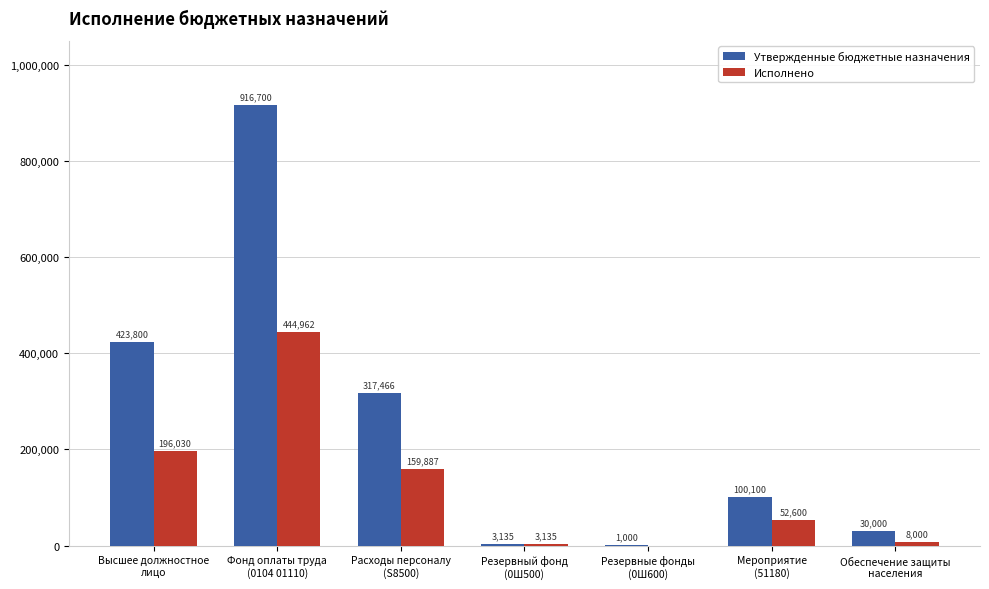

What value does the Утвержденные бюджетные назначения series have at Резервный фонд
(0Ш500)?

3135.0